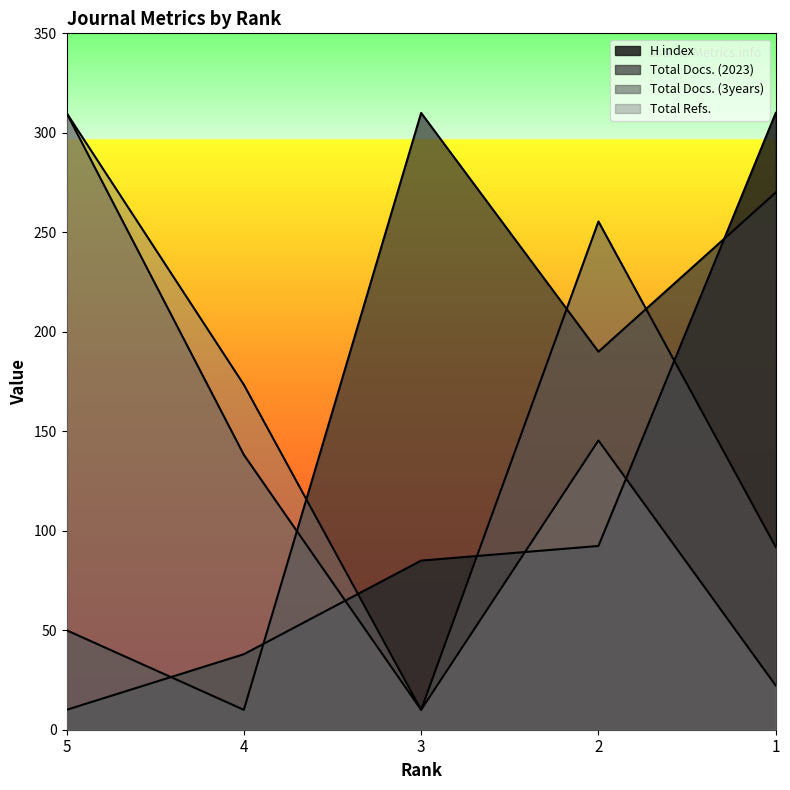

Rank the categories by H index value from lowest to highest.

5, 4, 3, 2, 1